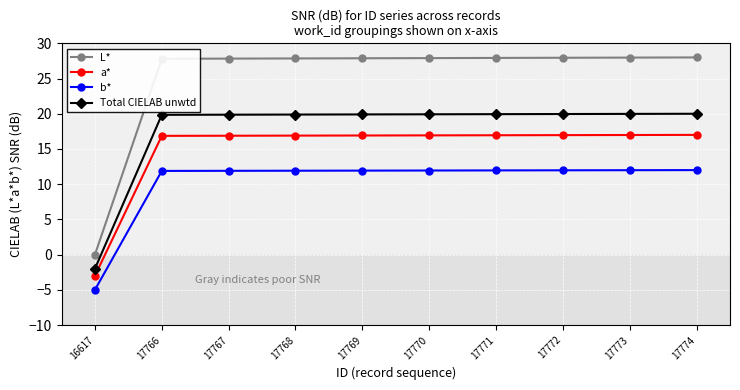

Which category has the lowest value in the Total CIELAB unwtd series?

16617